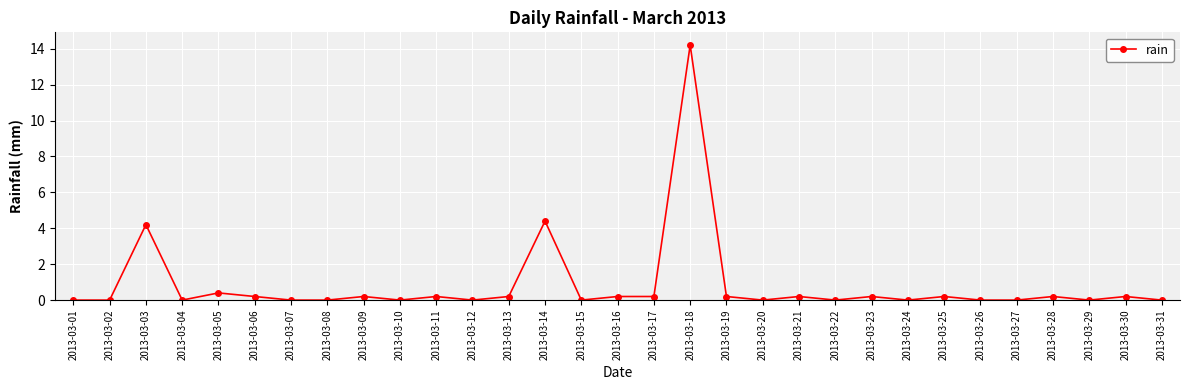

The chart shows a value of 0.0 at 2013-03-29. True or false?

True